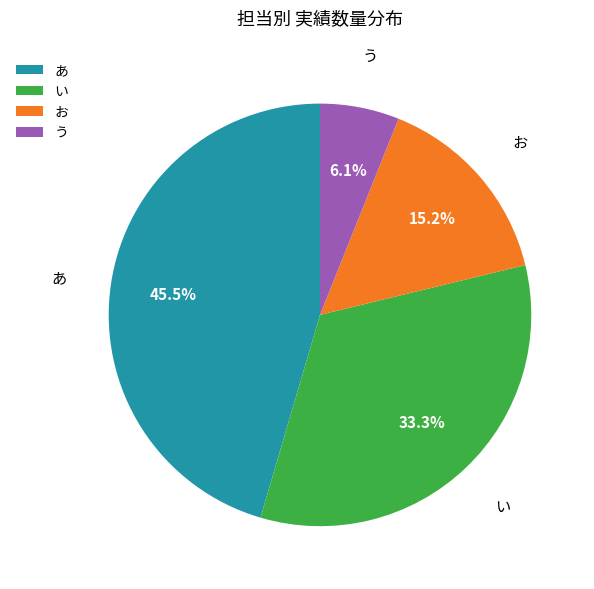

Which category has the smallest portion of the pie?

う